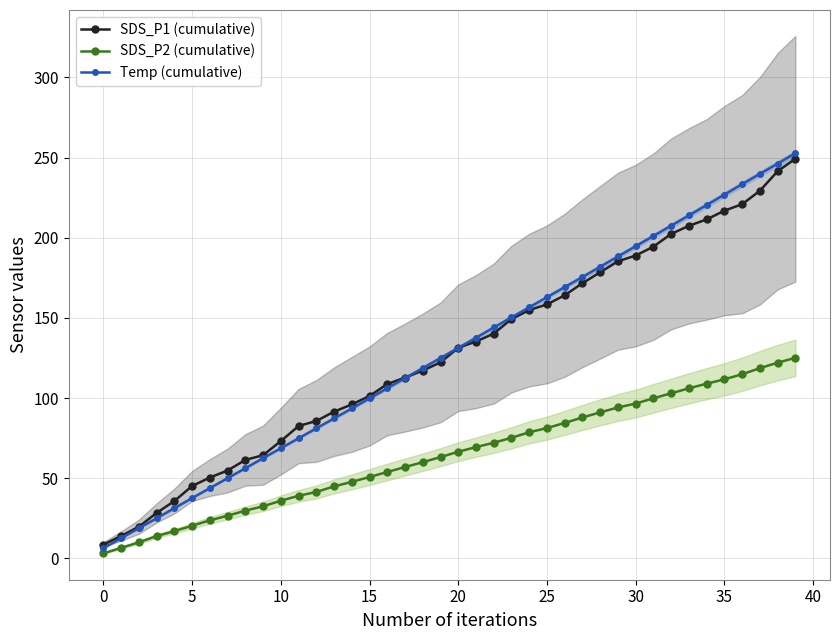

Reading left to right, transcribe all the data shown in this chart.

SDS_P1 (cumulative): 8.6	13.9	19.7	28.3	35.8	45.1	50.4	54.8	61.4	64.4	73.1	82.5	85.7	91.5	96.0	101.3	108.7	112.8	117.2	122.2	131.4	135.2	140.2	149.3	154.9	158.4	164.1	171.6	178.4	185.3	188.9	194.4	202.4	207.4	211.4	216.9	220.9	229.3	241.5	249.3
SDS_P2 (cumulative): 3.1	6.5	10.0	13.9	17.0	20.3	23.7	26.6	29.7	32.4	35.9	39.0	41.4	44.9	47.7	50.7	53.9	57.0	60.0	63.2	66.5	69.4	72.1	75.2	78.6	81.3	84.5	87.9	91.1	94.1	96.6	99.8	103.0	106.1	109.0	111.7	114.8	118.6	122.0	125.1
Temp (cumulative): 6.3	12.6	18.8	25.0	31.3	37.6	43.8	50.0	56.2	62.5	68.7	74.9	81.1	87.3	93.5	99.8	106.1	112.4	118.7	125.0	131.3	137.6	144.0	150.3	156.6	162.9	169.2	175.5	181.9	188.3	194.7	201.1	207.5	213.9	220.4	226.9	233.4	239.8	246.2	252.7